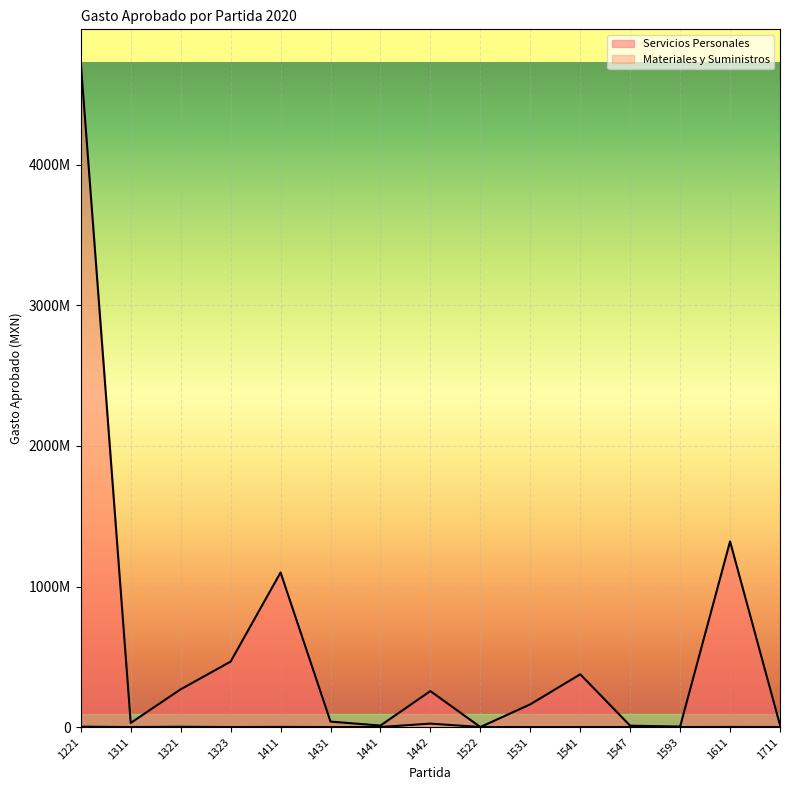

Where is the first local minimum for Servicios Personales?

1311